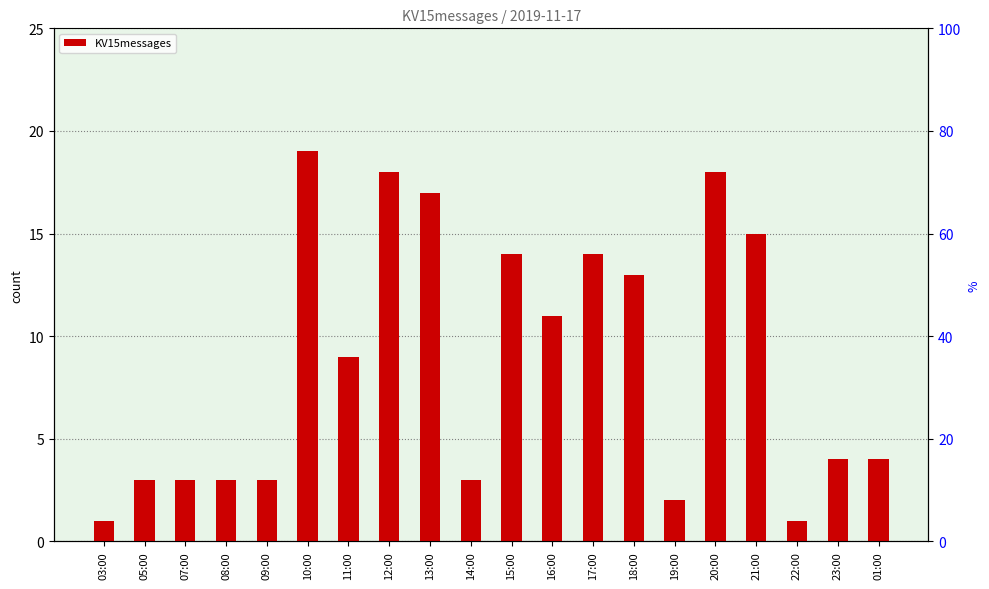

What is the value of the 20th bar from the left?

4